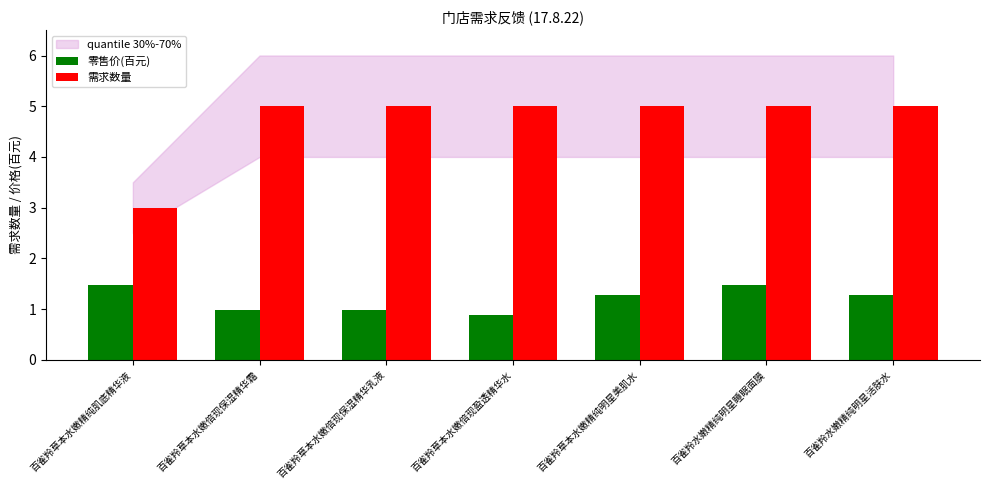

Is the value of 零售价(百元) at 百雀羚水嫩精纯明星睡眠面膜 greater than the value of 需求数量 at 百雀羚草本水嫩倍现盈透精华水?

No